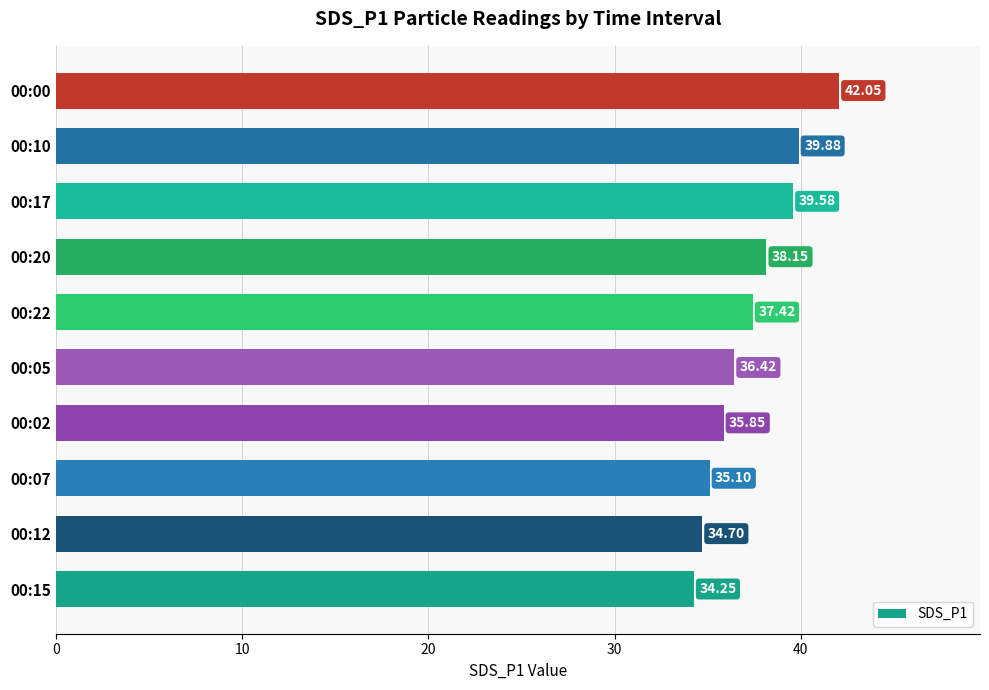

What is the change in value from 00:05 to 00:10?

+3.5